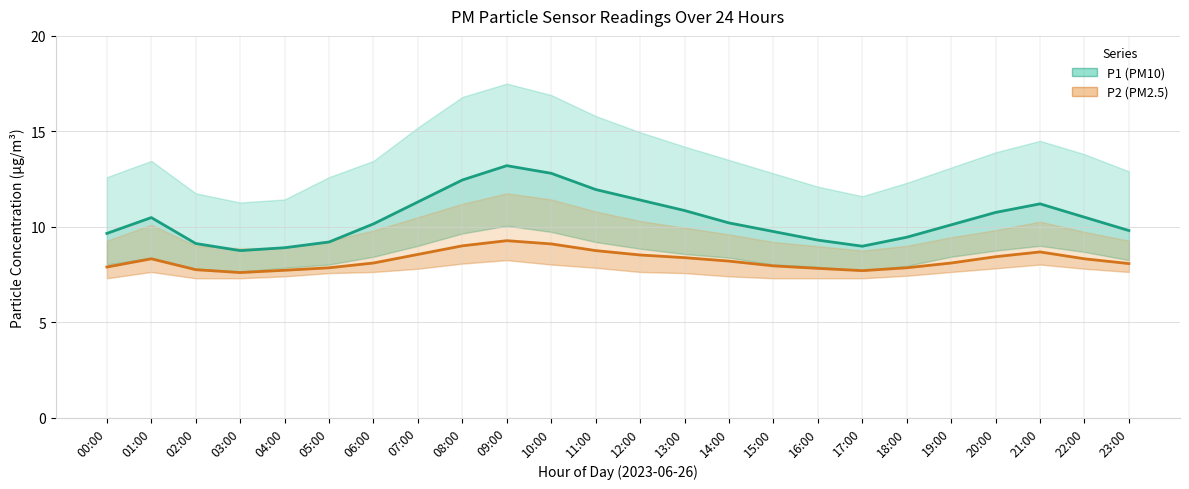

Which label corresponds to the largest value in the chart?

09:00